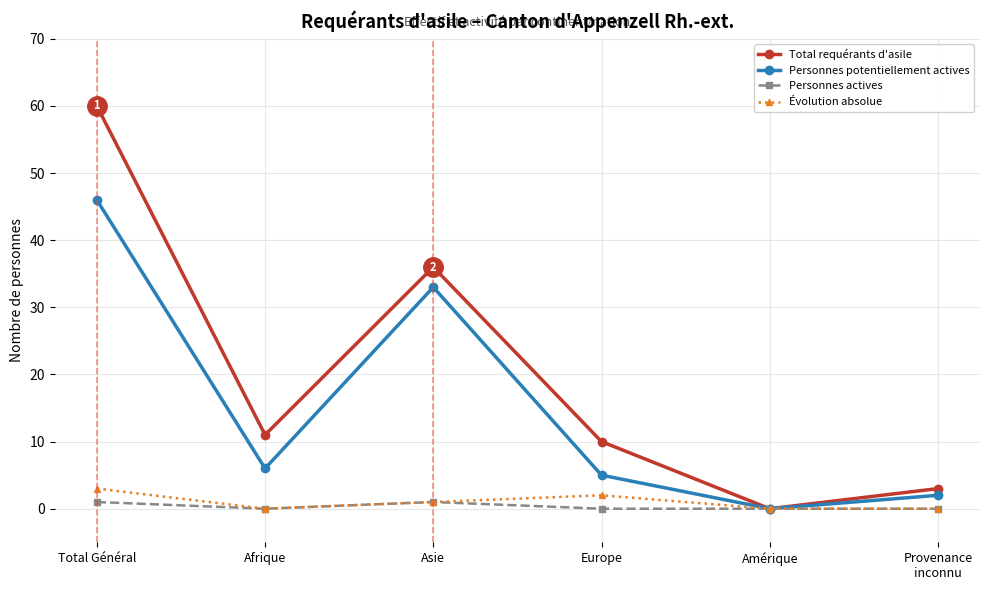

Reading right to left, list all the values displayed in this chart.

Total requérants d'asile: 3	0	10	36	11	60
Personnes potentiellement actives: 2	0	5	33	6	46
Personnes actives: 0	0	0	1	0	1
Évolution absolue: 0	0	2	1	0	3